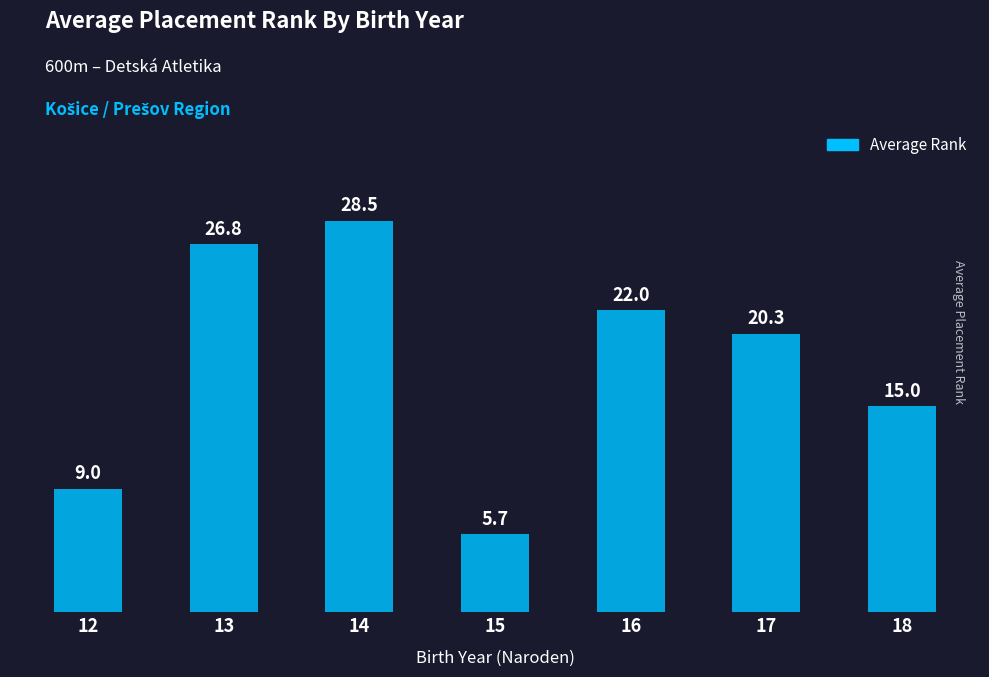

Does the chart contain any negative values?

No